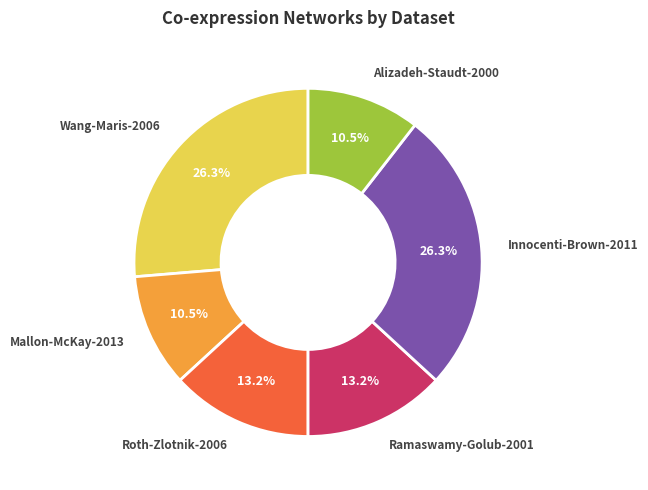

How many segments does this pie chart have?

6